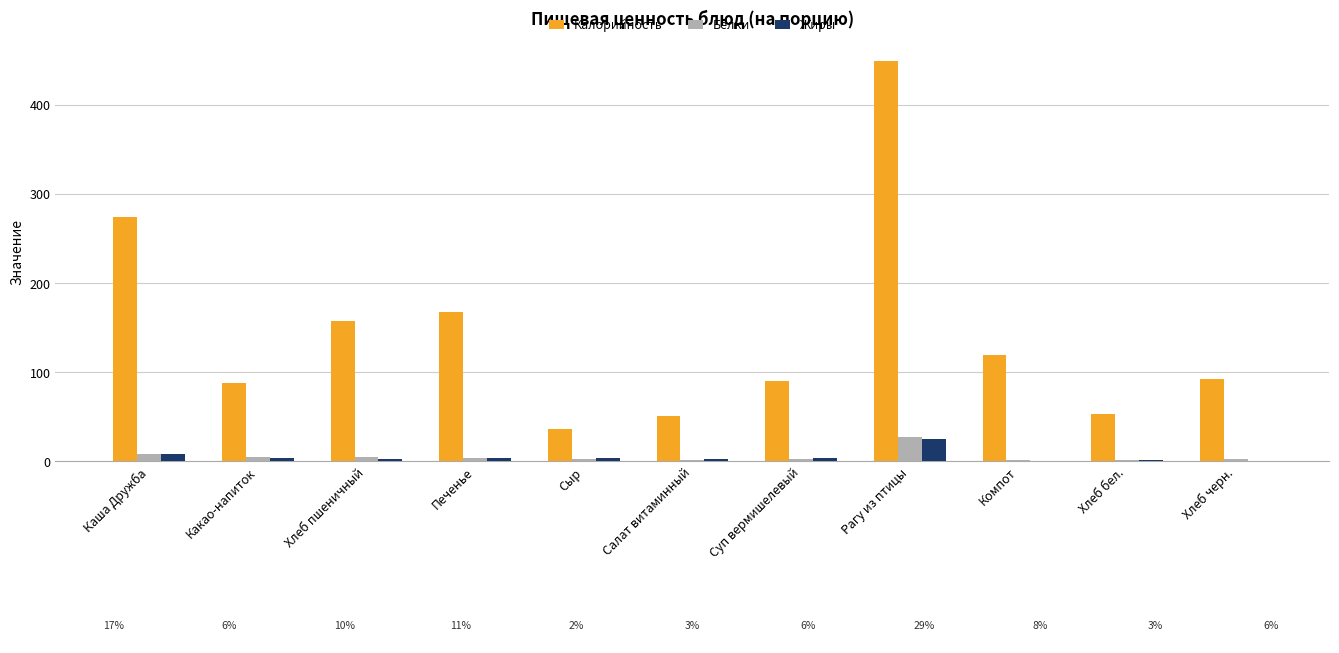

What value does the Жиры series have at Хлеб черн.?

0.4